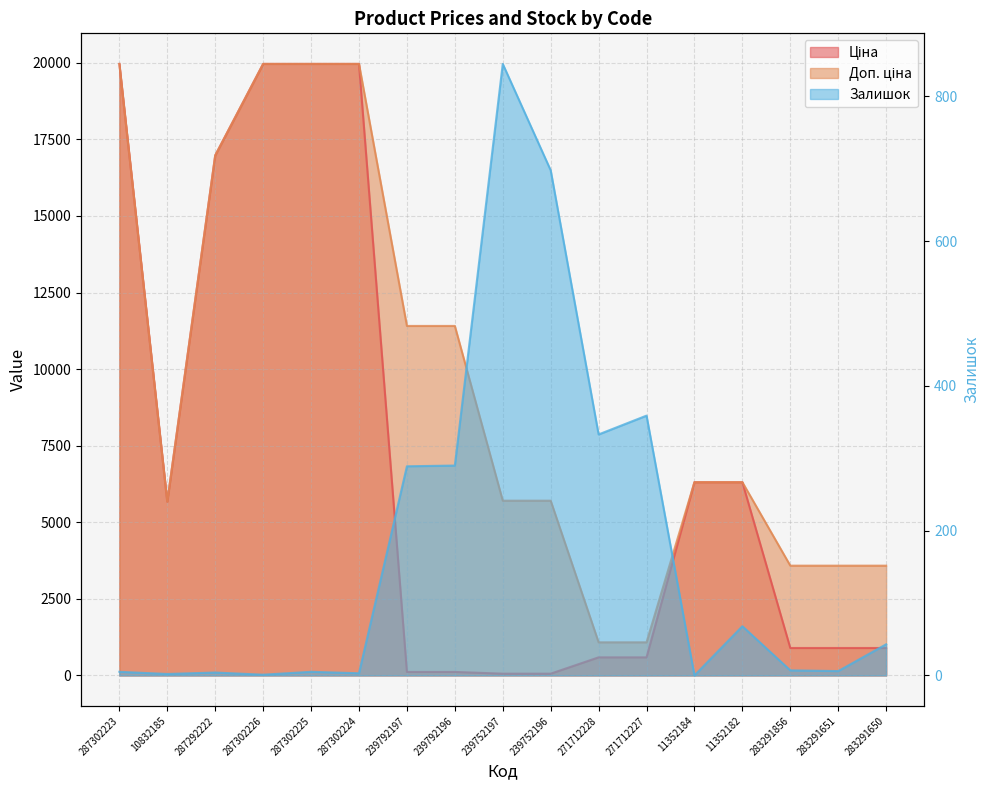

True or false: Ціна and Доп. ціна intersect in this chart.

False